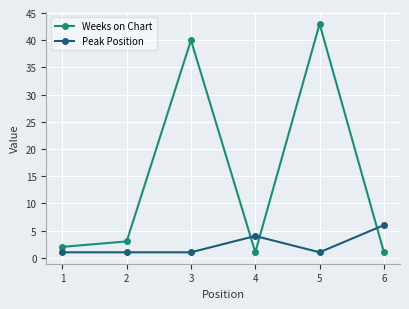

What is the difference between the highest and lowest values at 4?

3